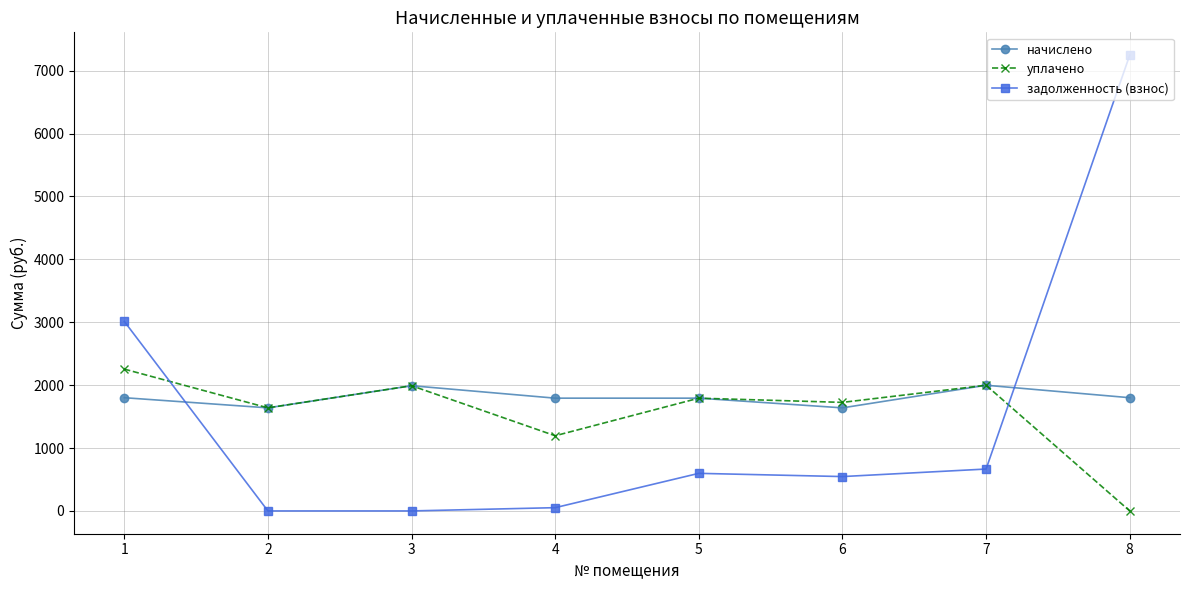

Between which two adjacent categories do начислено and задолженность (взнос) first intersect?

1 and 2